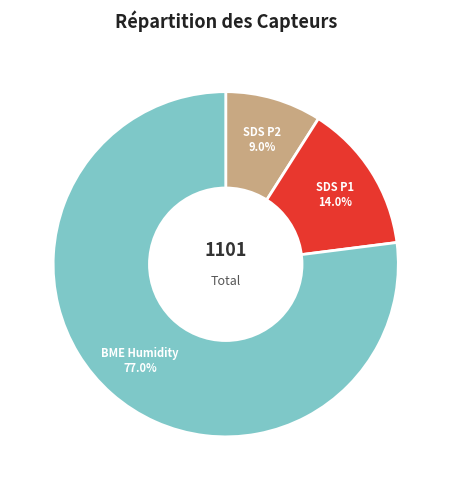

Count the number of slices in the pie.

3